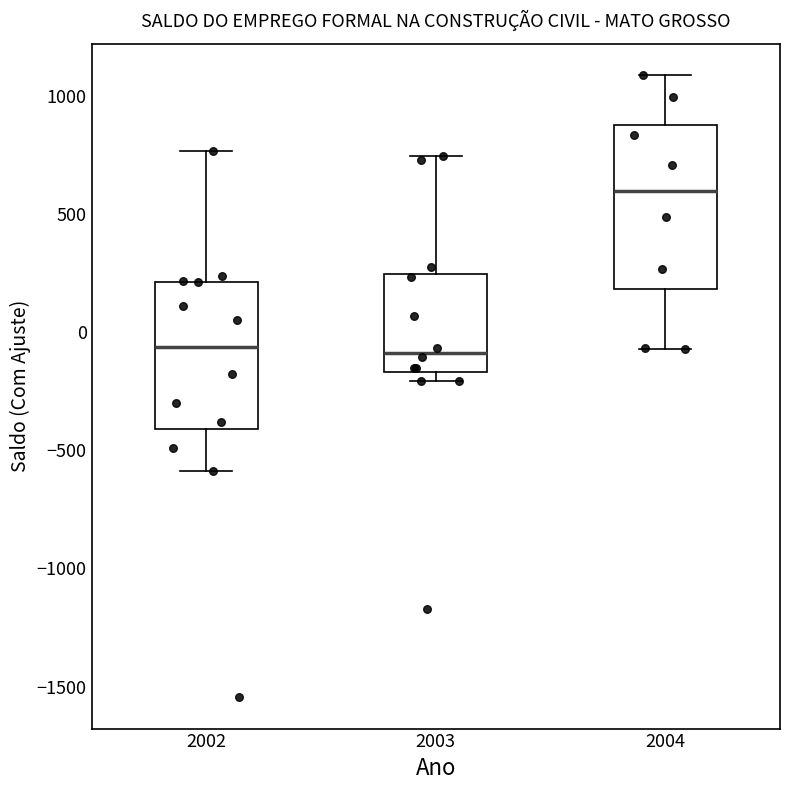

Which box is the tallest, from its lower edge to its upper edge?

2004